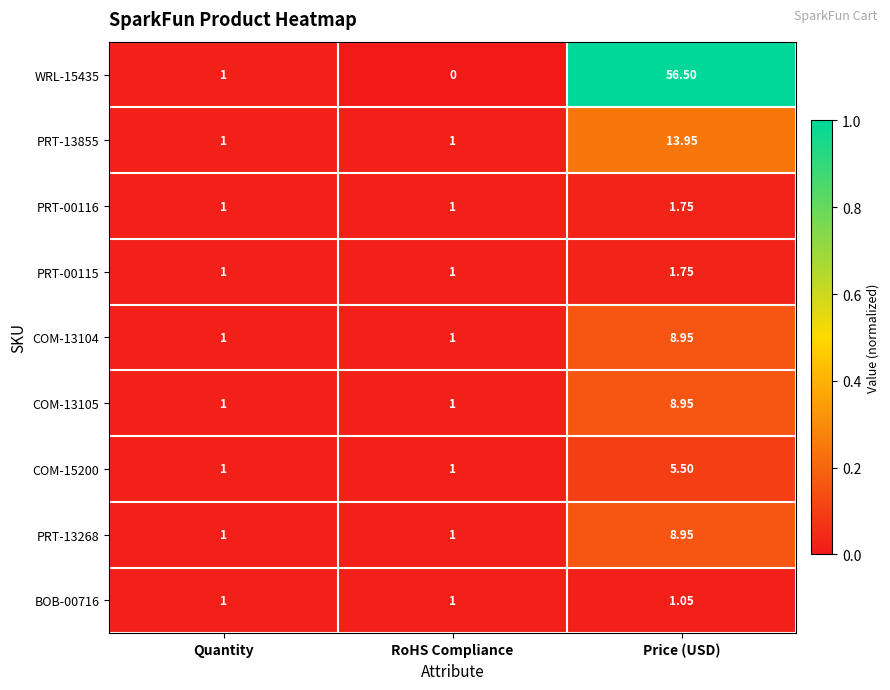

Which category has the highest value in the COM-15200 series?

Price (USD)